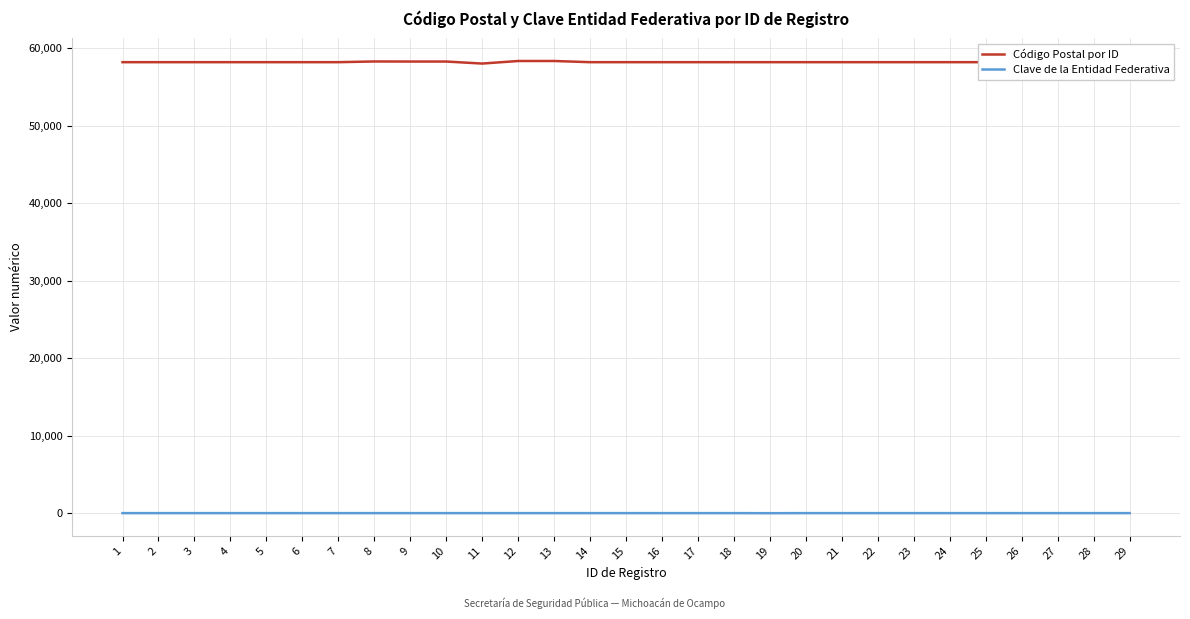

List the series in order of their overall mean, highest first.

Código Postal por ID, Clave de la Entidad Federativa